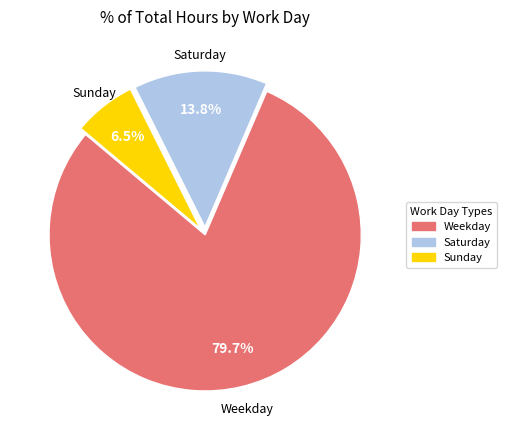

Is there a majority slice in this chart?

Yes